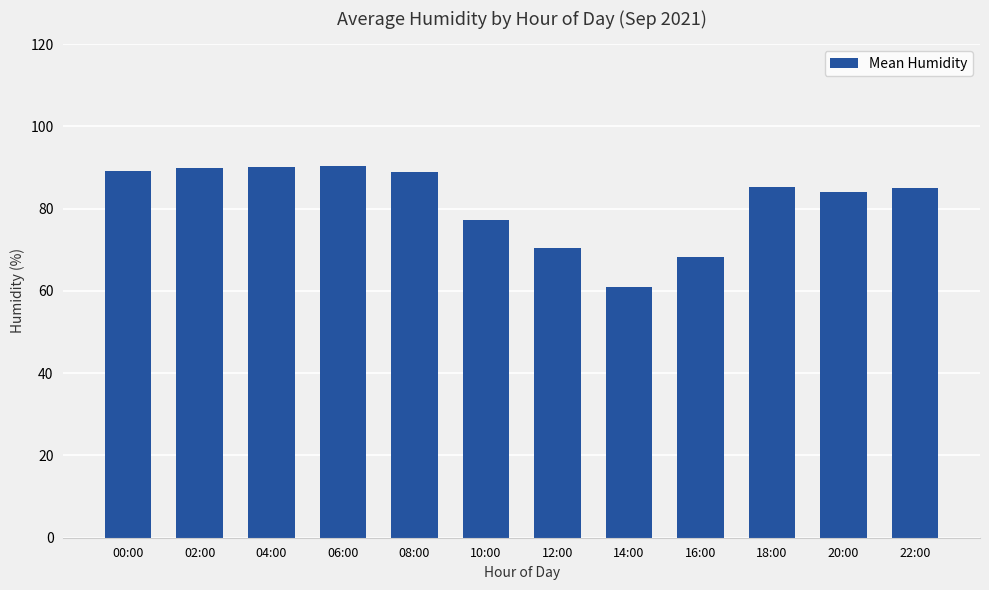

What is the label of the 6th bar from the left?

10:00